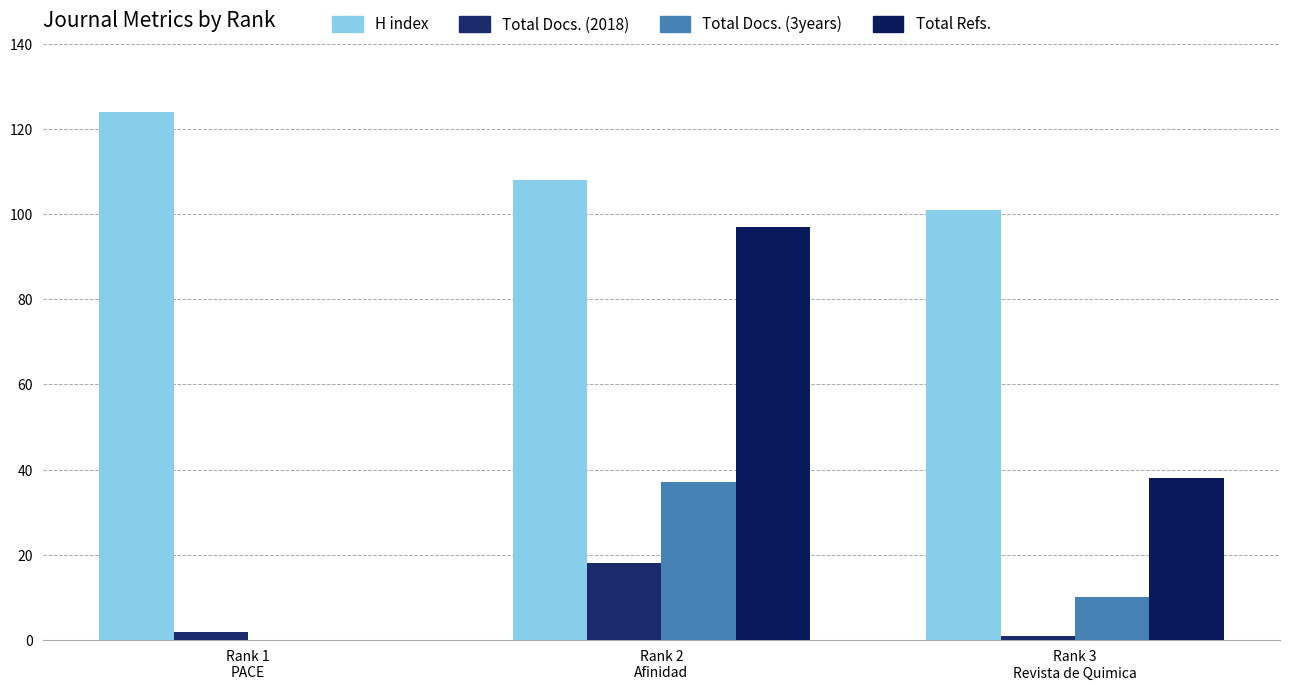

Where does the Total Refs. series first go above 38?

Rank 2
Afinidad